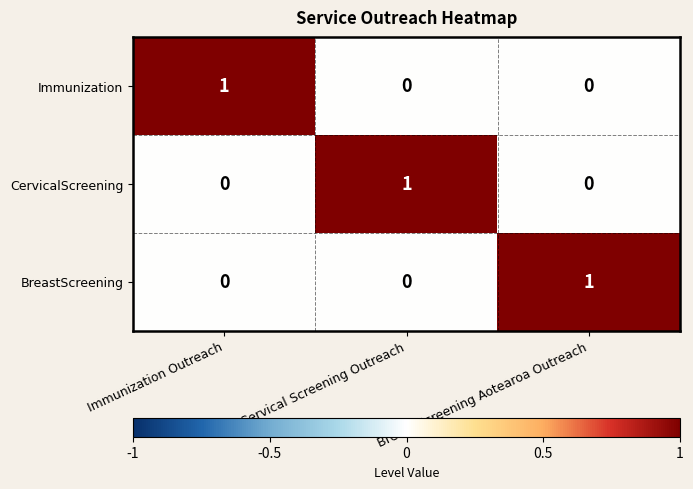

Is it true that Immunization equals 0 at Breast Screening Aotearoa Outreach?

True